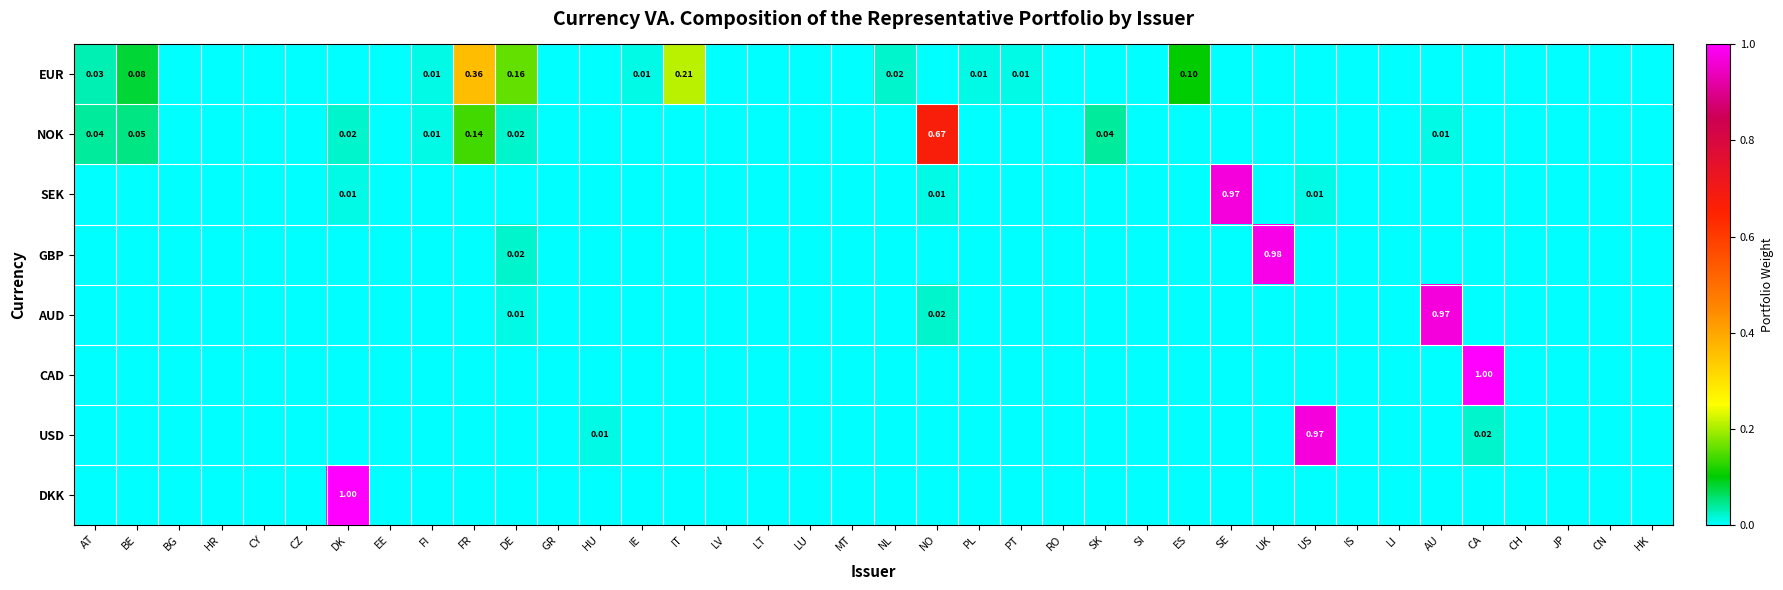

Between UK and HR, which is larger?

UK